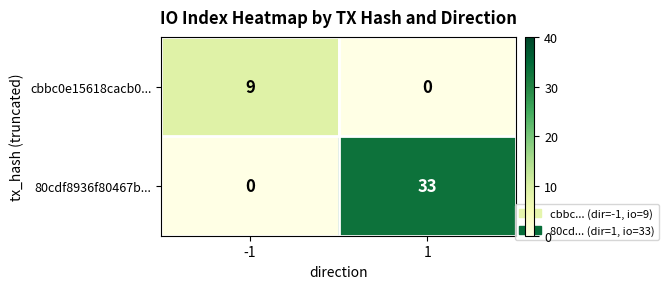

At -1, list the series in order from smallest to largest.

80cdf8936f80467b..., cbbc0e15618cacb0...